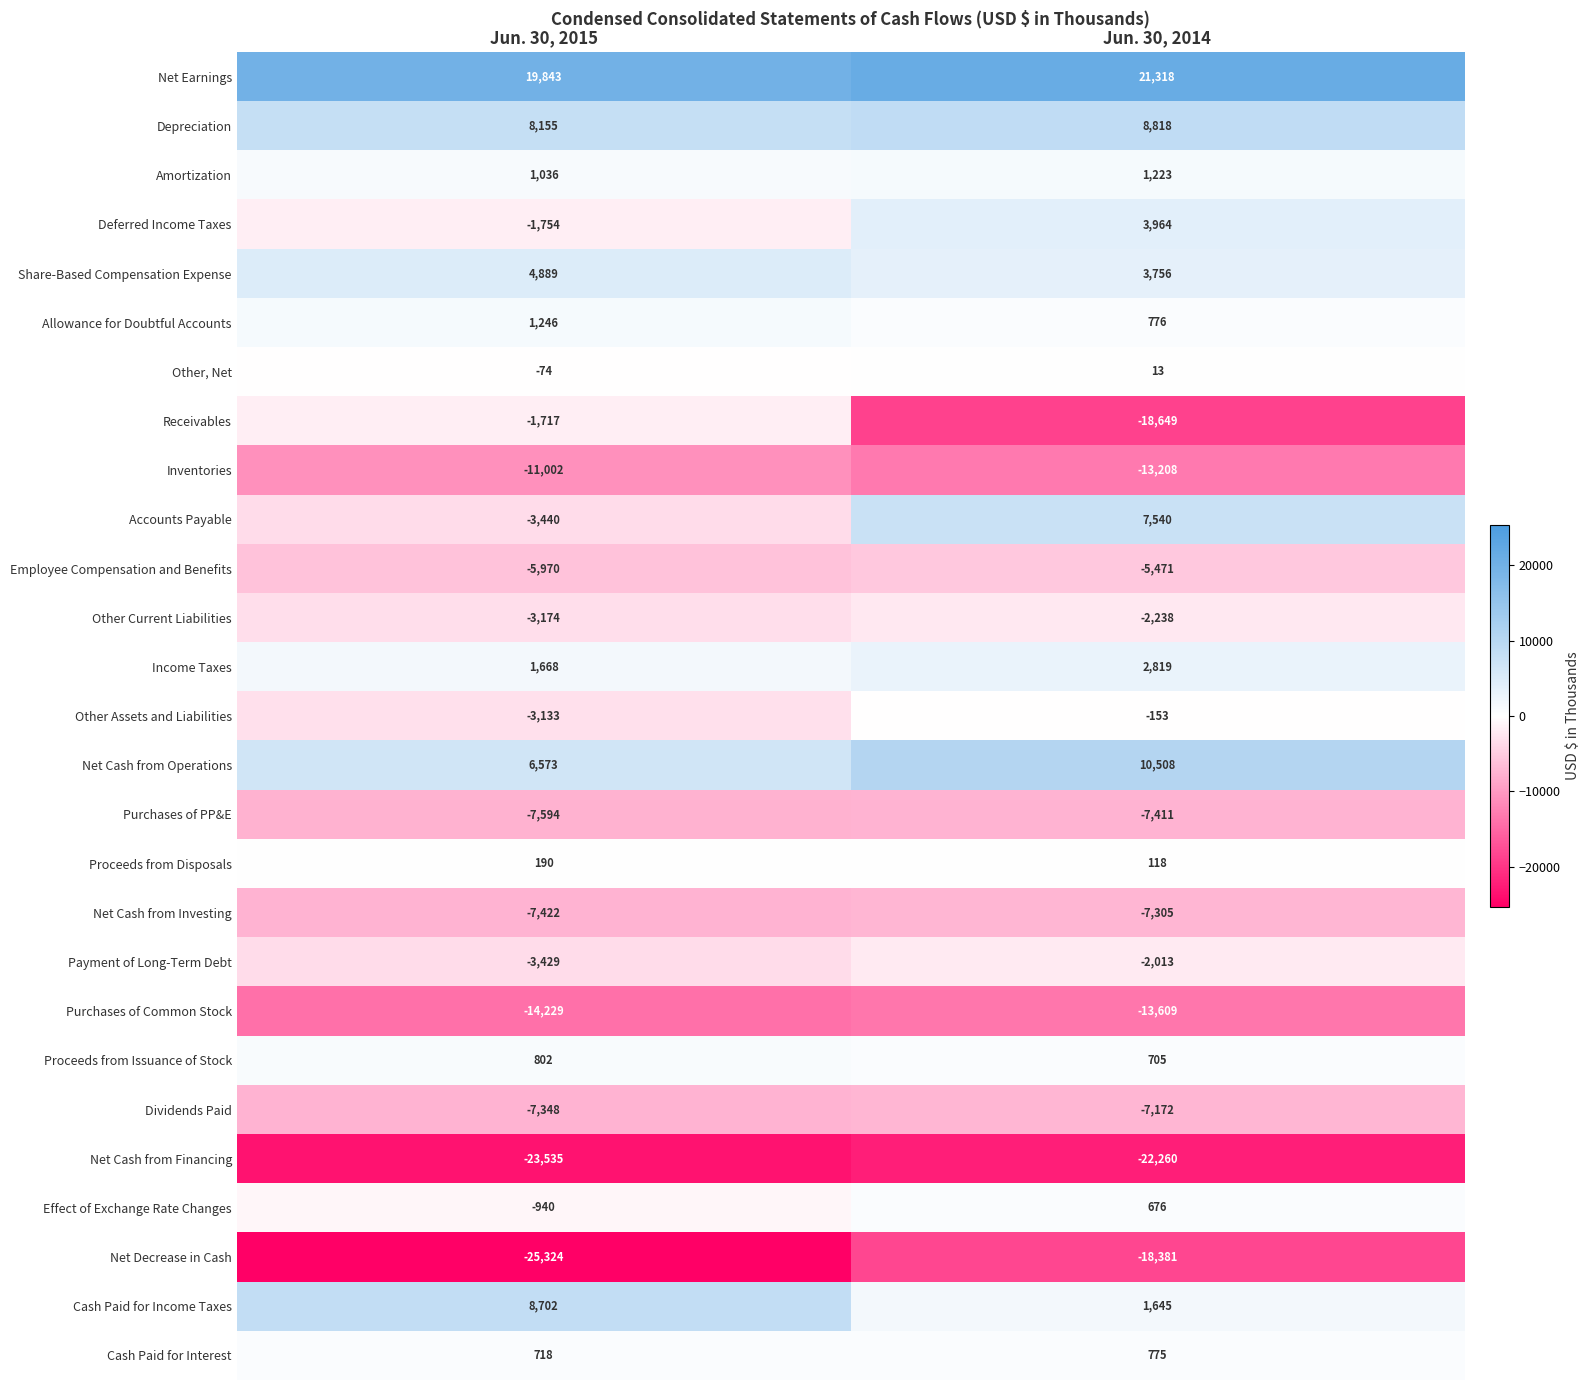

The value of Depreciation at Jun. 30, 2014 is 8818. True or false?

True